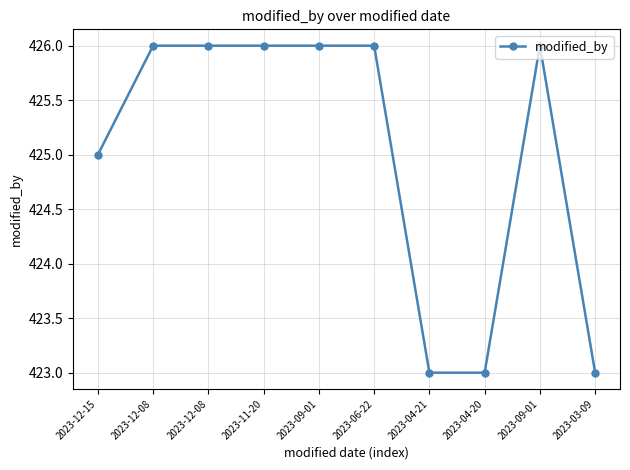

Count the number of categories in the chart.

10